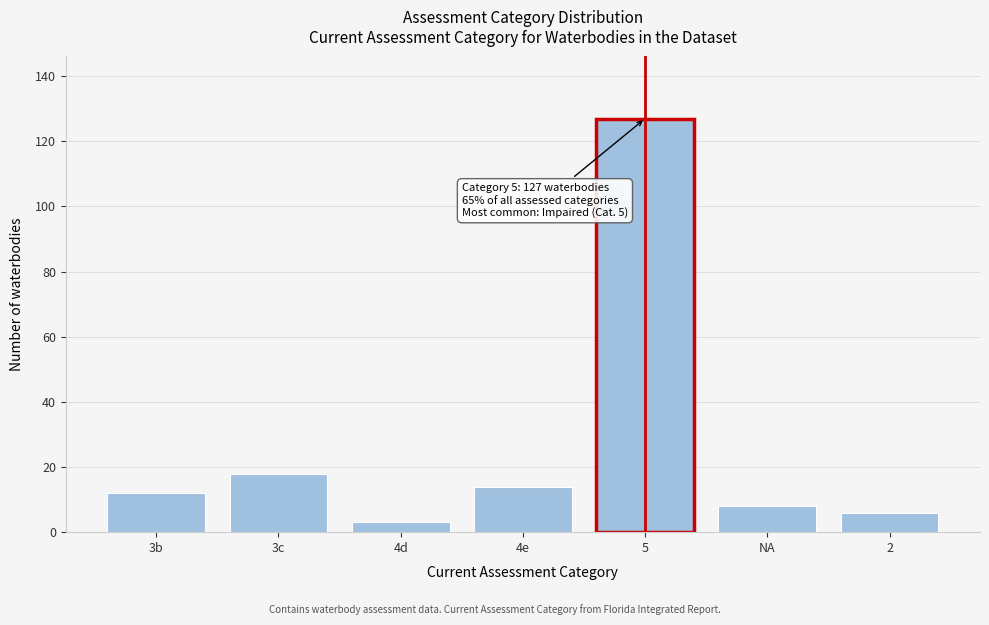

Reading left to right, transcribe all the data shown in this chart.

12	18	3	14	127	8	6